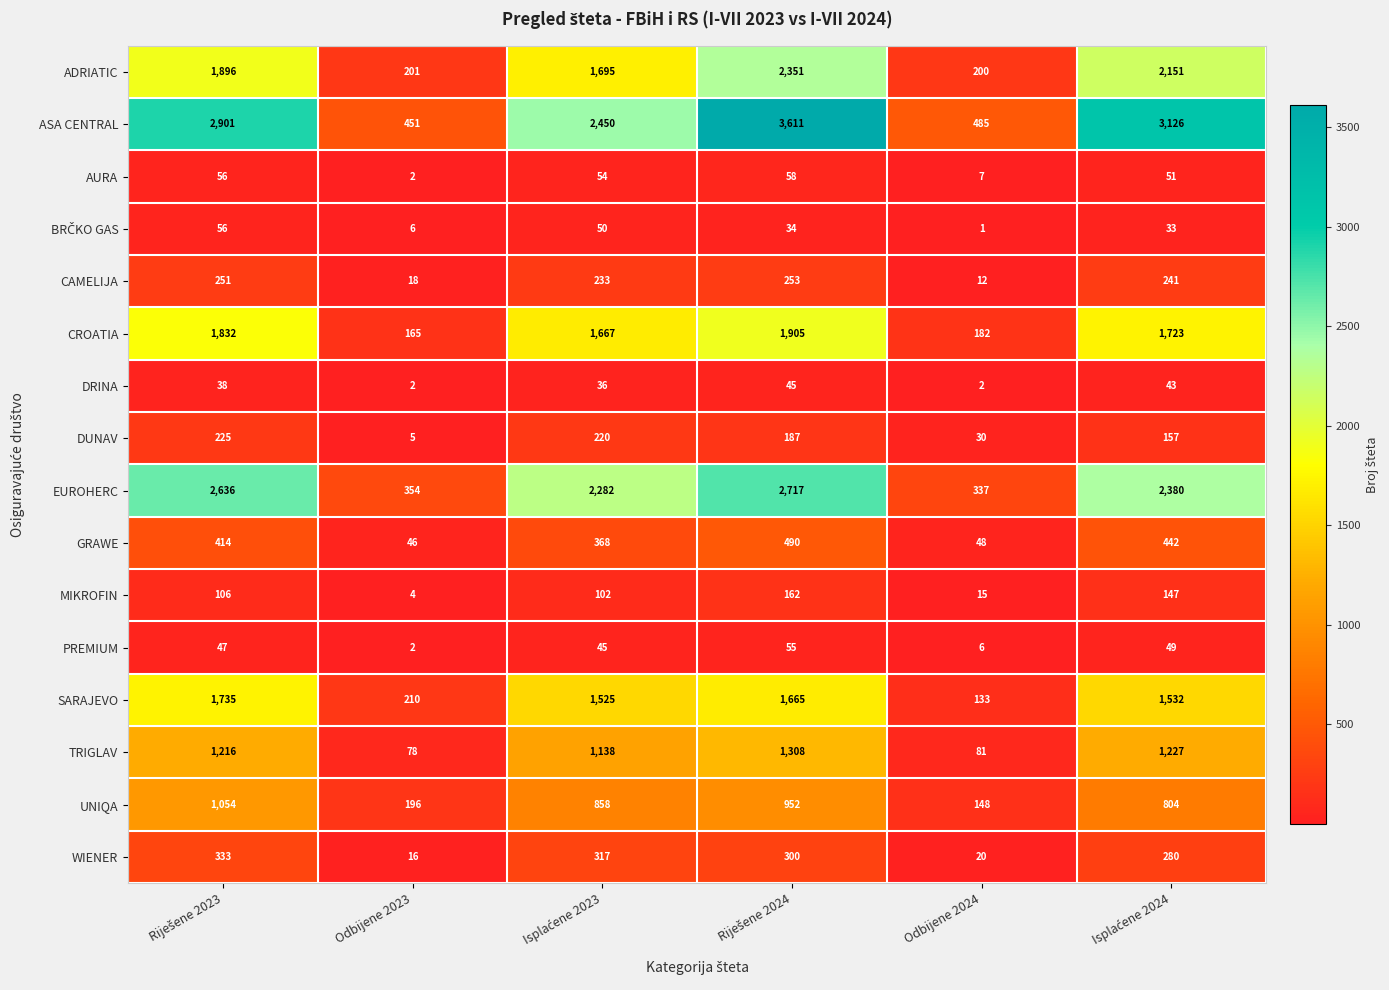

What is the minimum value for ASA CENTRAL?

451